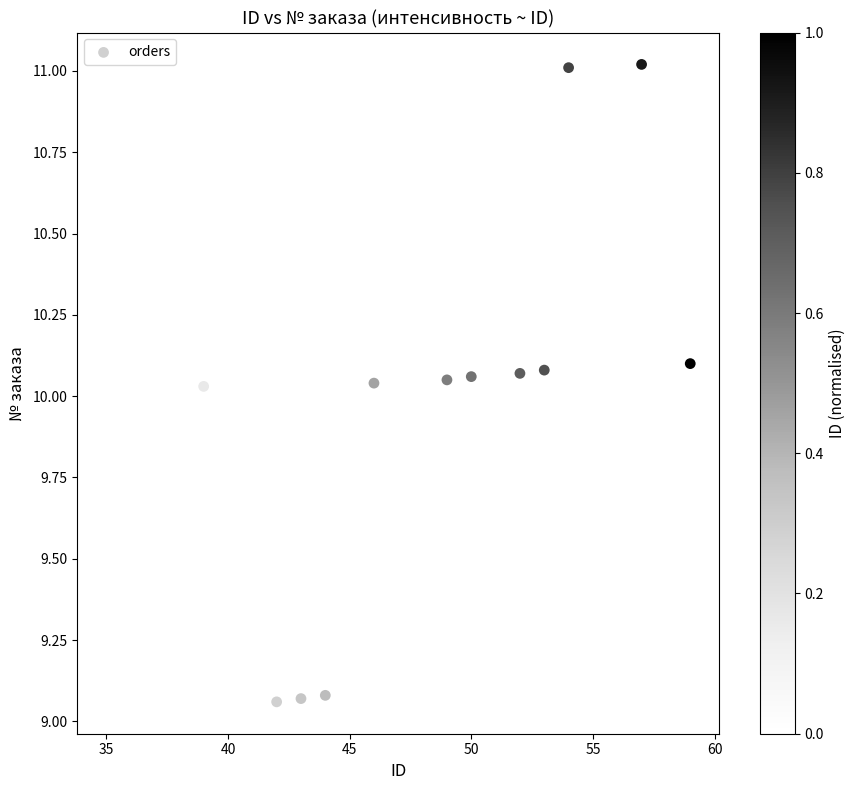

What is the range of Y values (max minus min)?

2.0